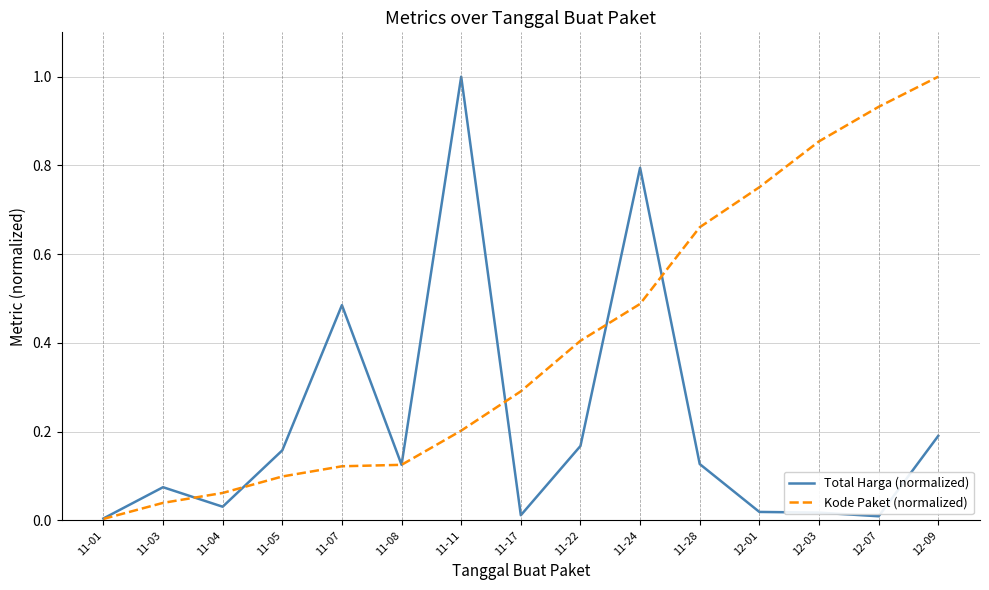

The value of Total Harga (normalized) at 12-07 is 0.0. True or false?

True